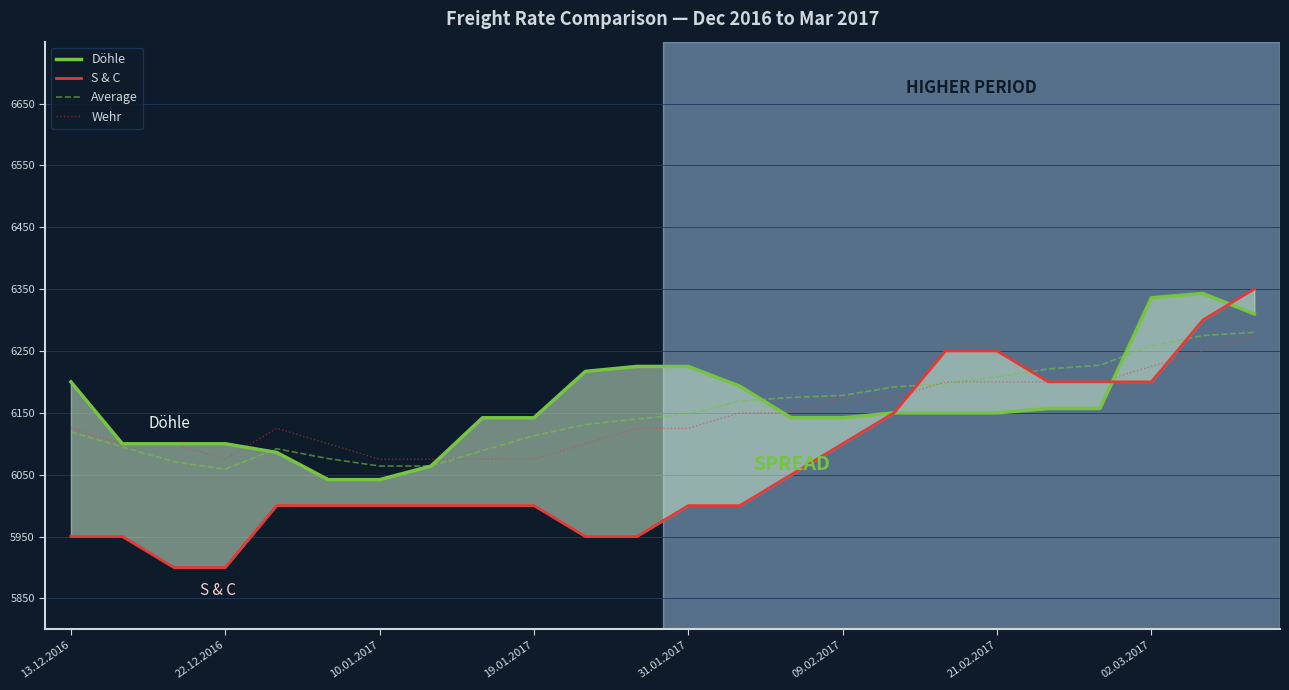

List the series in order of their peak value, lowest first.

Wehr, Average, Döhle, S & C